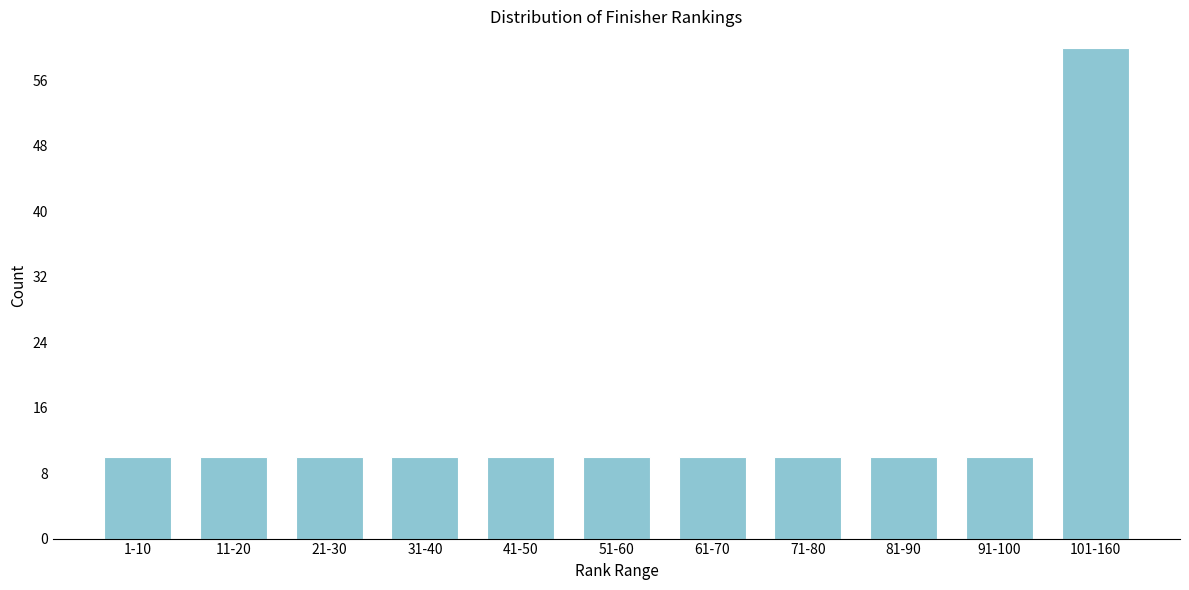

Reading left to right, list all the values displayed in this chart.

1-10=10	11-20=10	21-30=10	31-40=10	41-50=10	51-60=10	61-70=10	71-80=10	81-90=10	91-100=10	101-160=60